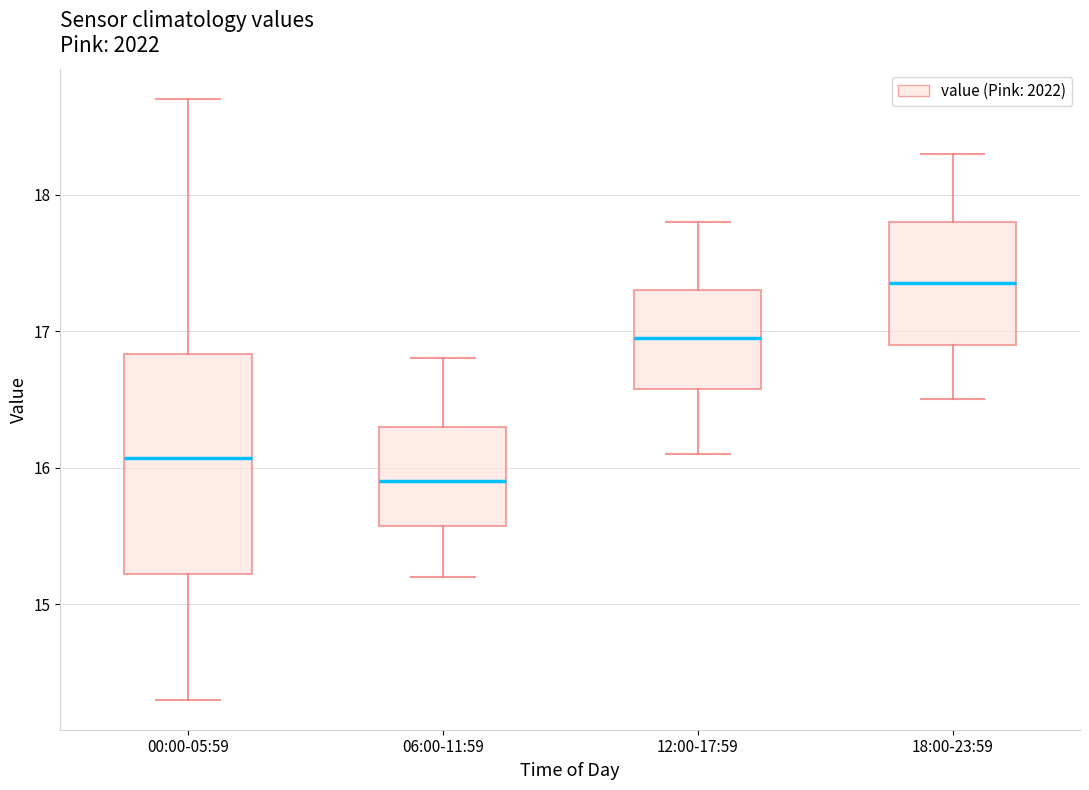

Reading left to right, read every box against the y-axis: the position of its median line, the range the box covers, and the ends of its whiskers. The values are not printed on the chart, so give them approximately, as read against the axis.

00:00-05:59: median 16.1, box 15.2 to 16.8, whiskers 14.3 to 18.7
06:00-11:59: median 15.9, box 15.6 to 16.3, whiskers 15.2 to 16.8
12:00-17:59: median 17.0, box 16.6 to 17.3, whiskers 16.1 to 17.8
18:00-23:59: median 17.4, box 16.9 to 17.8, whiskers 16.5 to 18.3